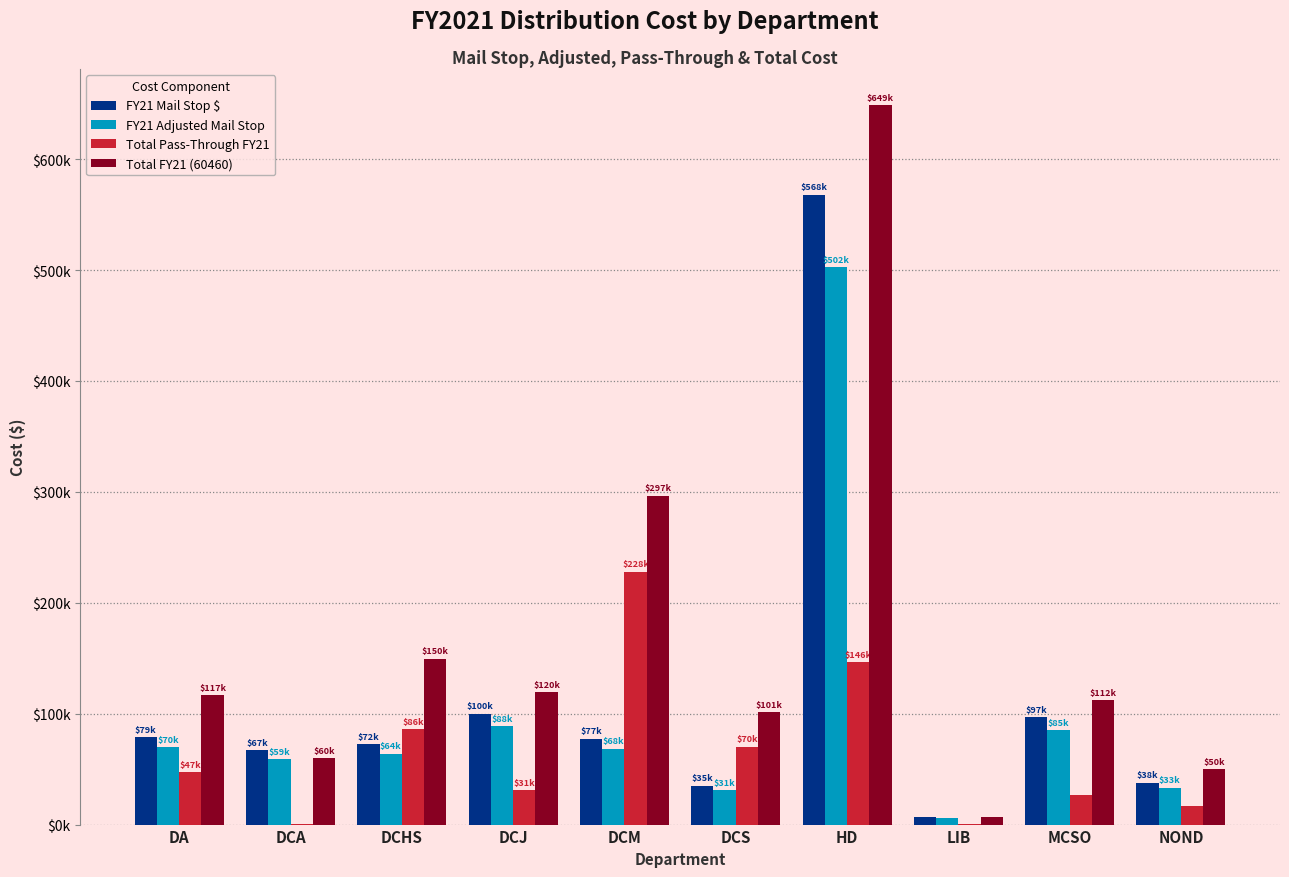

Are the bars horizontal?

No